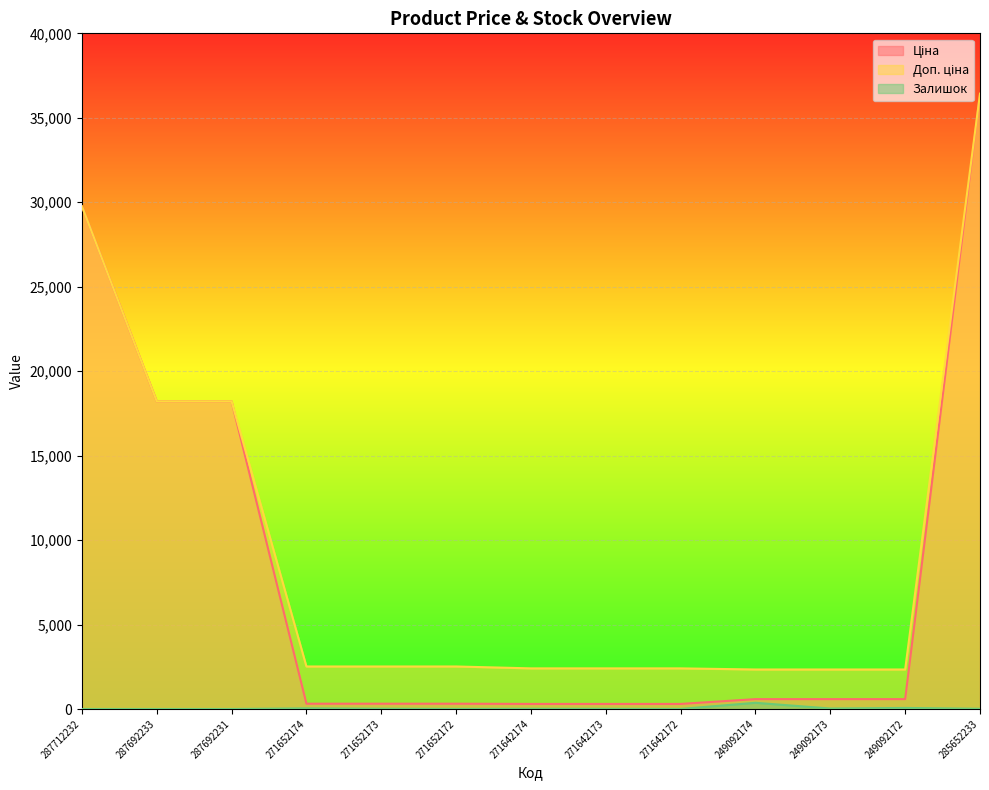

What are all the series names shown in the legend?

Ціна, Доп. ціна, Залишок